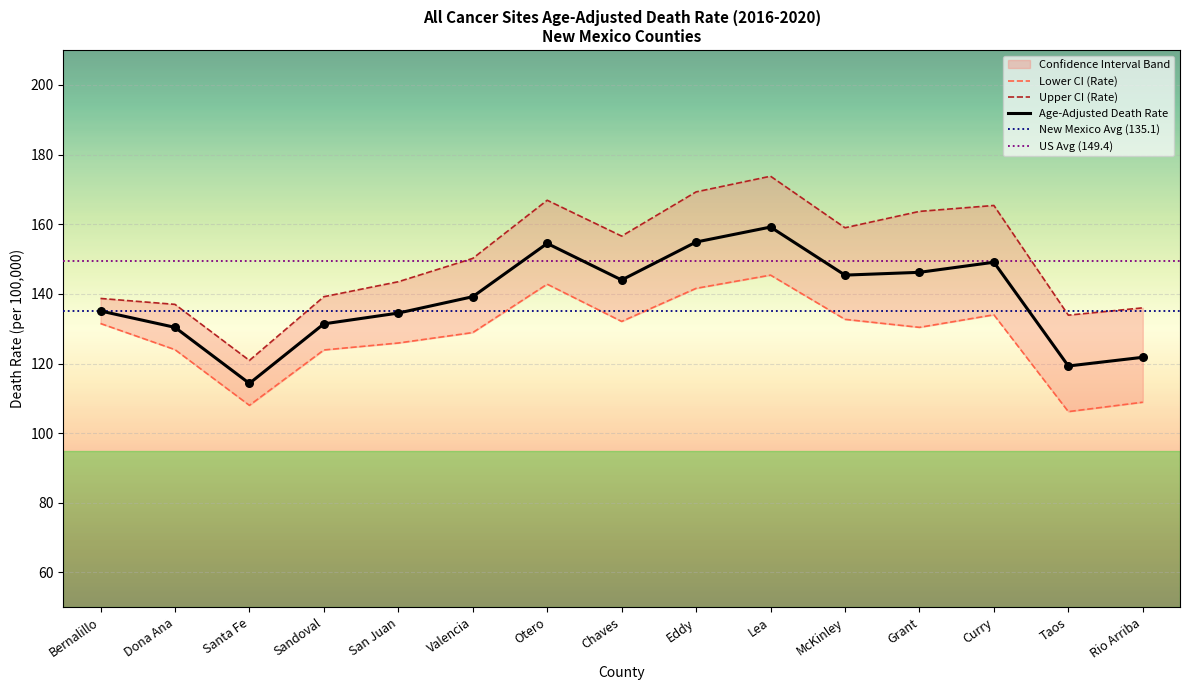

Is the value of Age-Adjusted Death Rate at Curry greater than the value of Lower CI (Rate) at Curry?

Yes